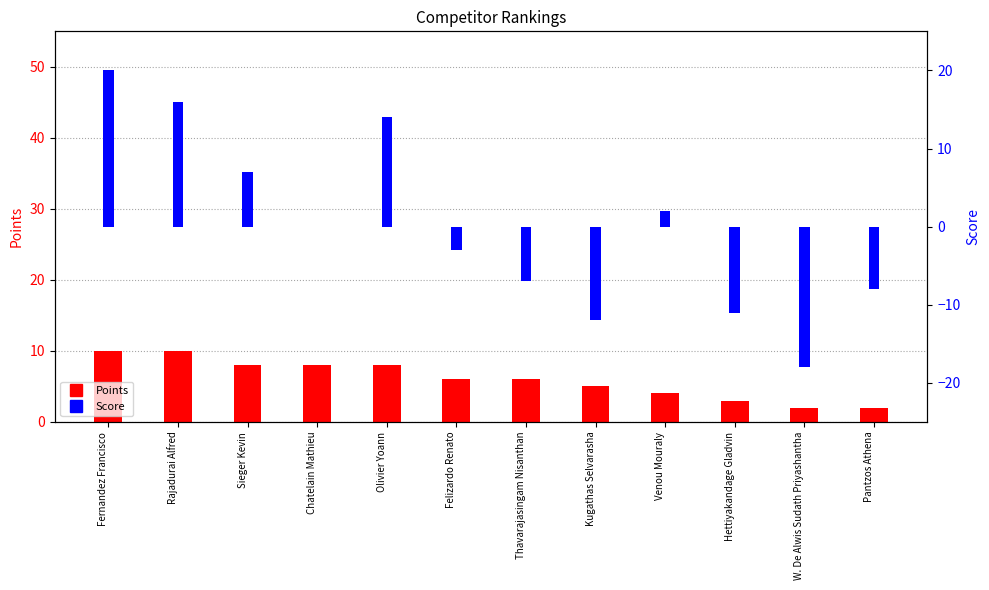

What are all the series names shown in the legend?

Points, Score